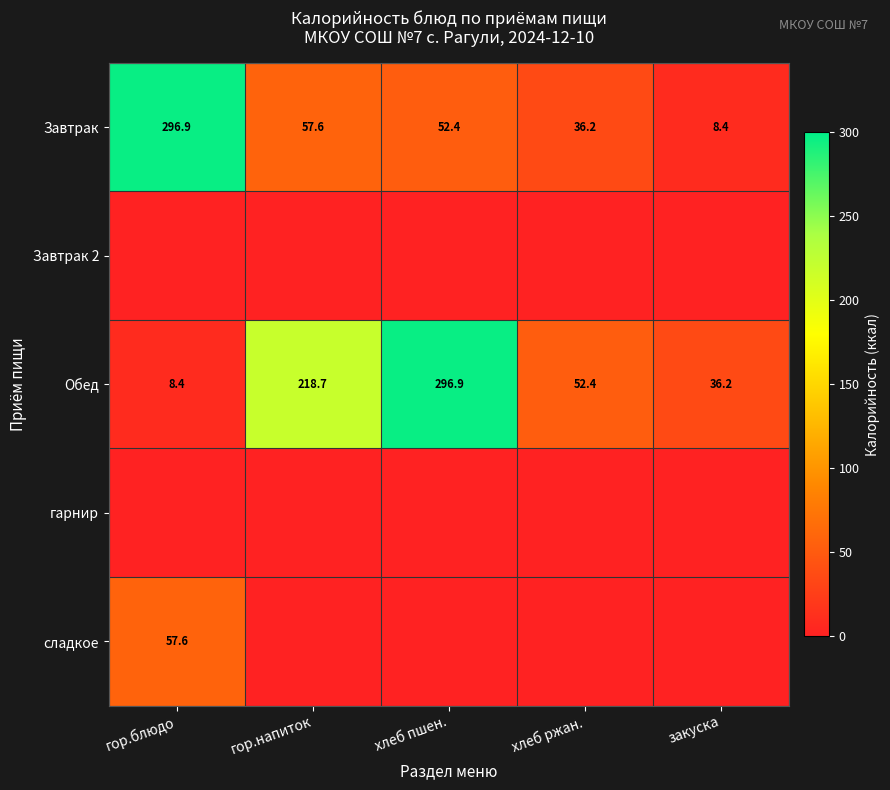

At which category is the sum across all series the highest?

гор.блюдо